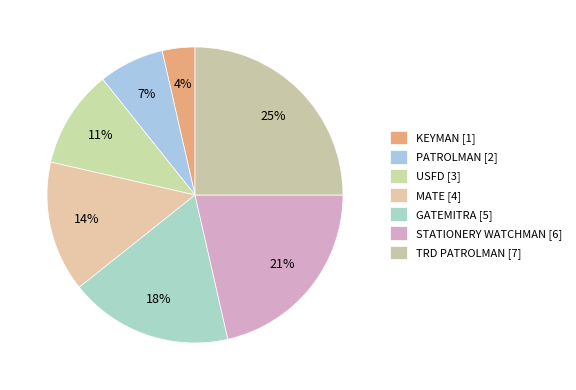

To the nearest percent, what is the average slice percentage?

14%